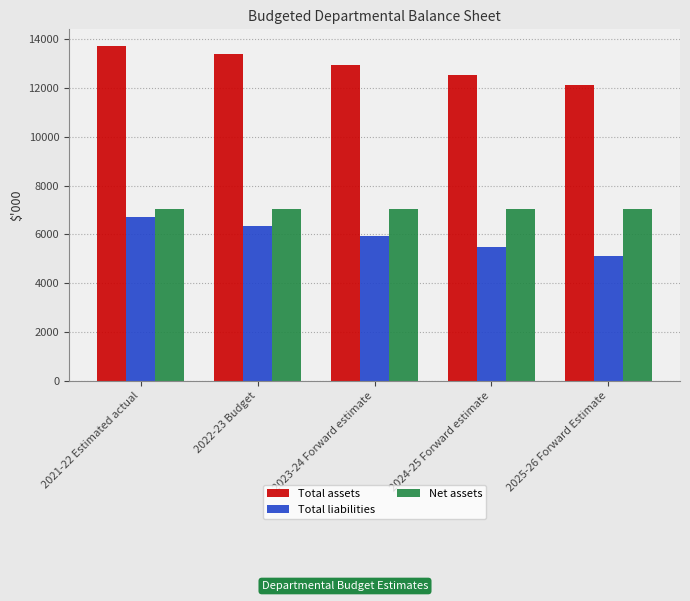

Reading left to right, extract all data points from this chart.

Total assets: 2021-22 Estimated actual=13722	2022-23 Budget=13376	2023-24 Forward estimate=12962	2024-25 Forward estimate=12527	2025-26 Forward Estimate=12120
Total liabilities: 2021-22 Estimated actual=6695	2022-23 Budget=6349	2023-24 Forward estimate=5935	2024-25 Forward estimate=5500	2025-26 Forward Estimate=5093
Net assets: 2021-22 Estimated actual=7027	2022-23 Budget=7027	2023-24 Forward estimate=7027	2024-25 Forward estimate=7027	2025-26 Forward Estimate=7027